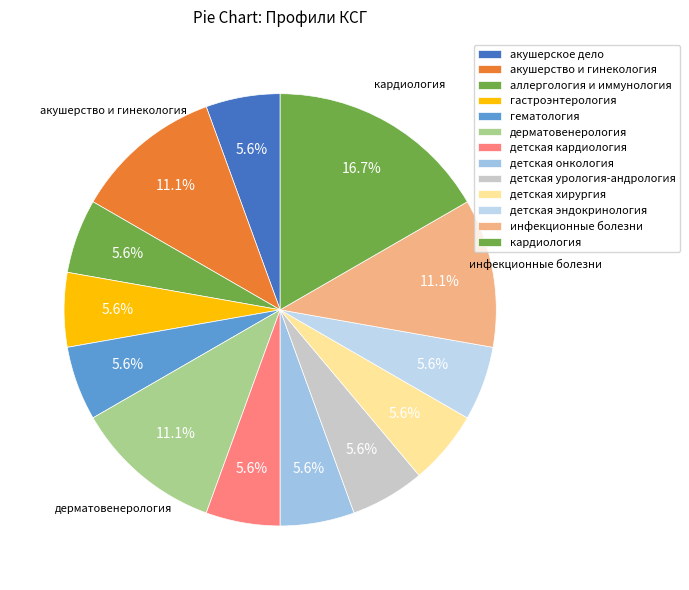

To the nearest percent, what is the difference between the largest and smallest slice percentages?

11%